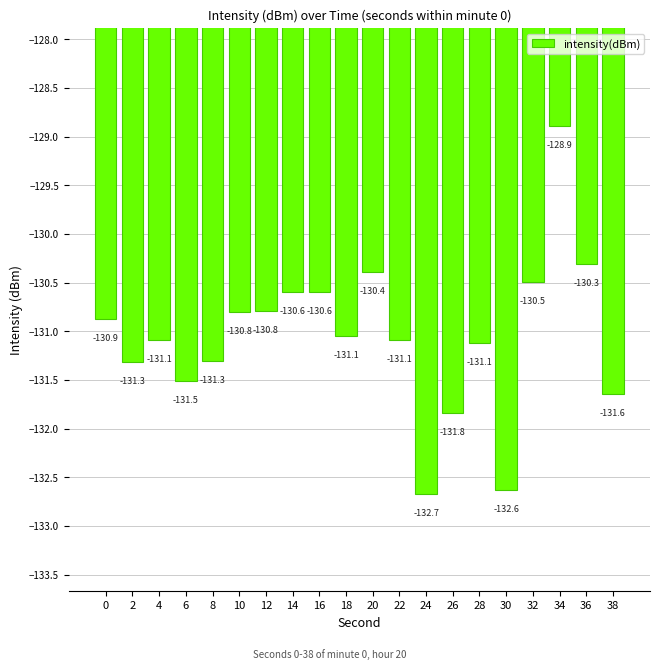

True or false: the data shows -223.5 at 16.

False